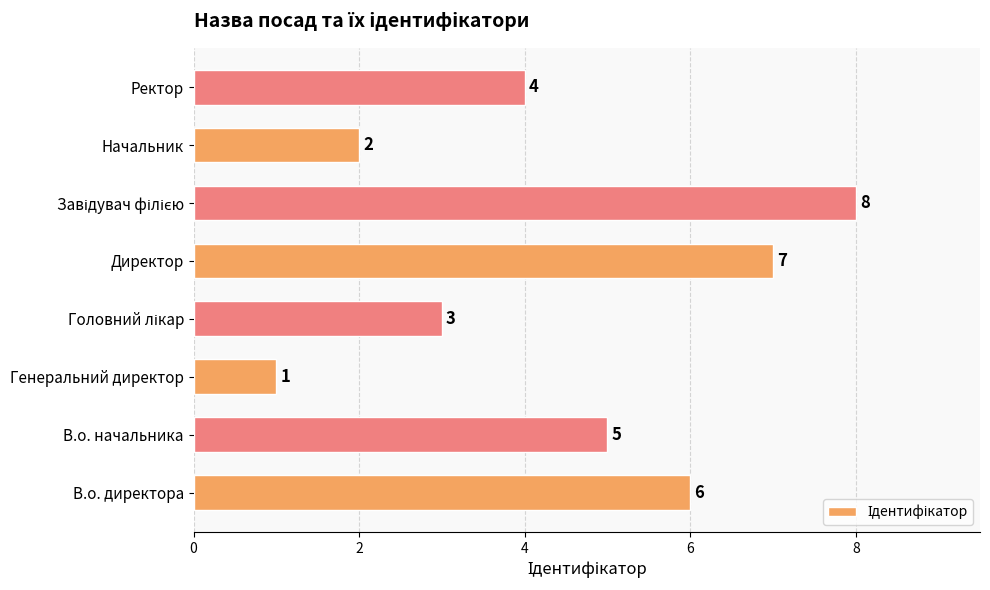

What is the difference between the maximum and second lowest values?

6